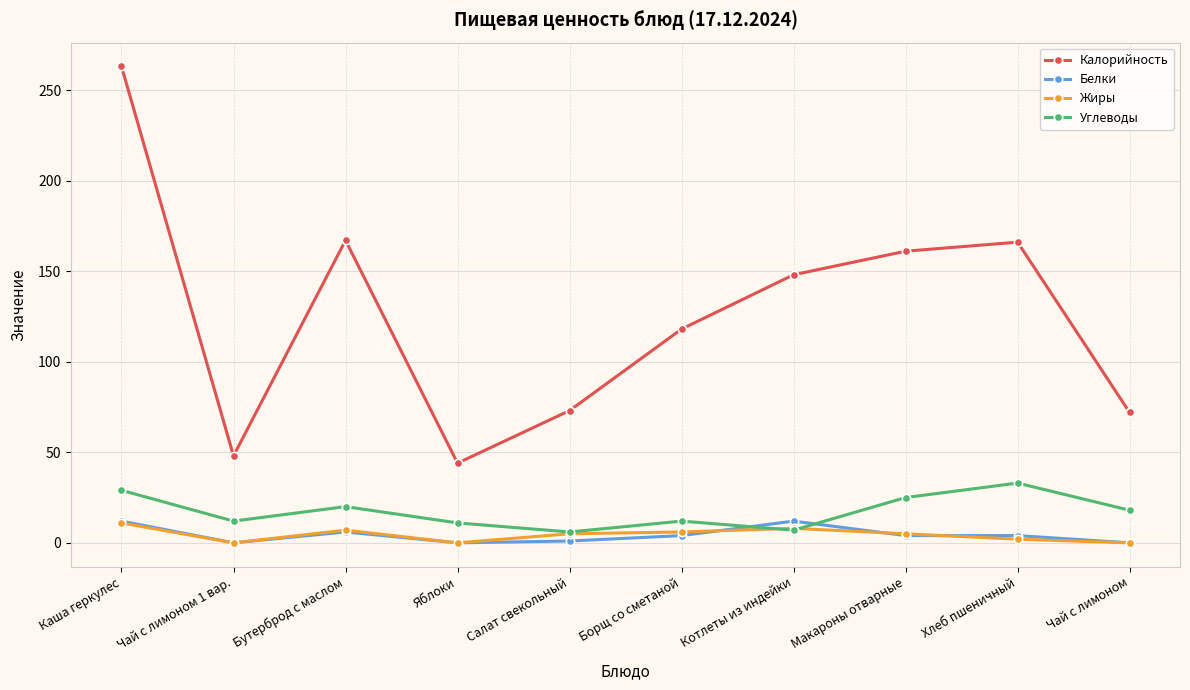

Read the Углеводы value at Борщ со сметаной, to the nearest 10.

10